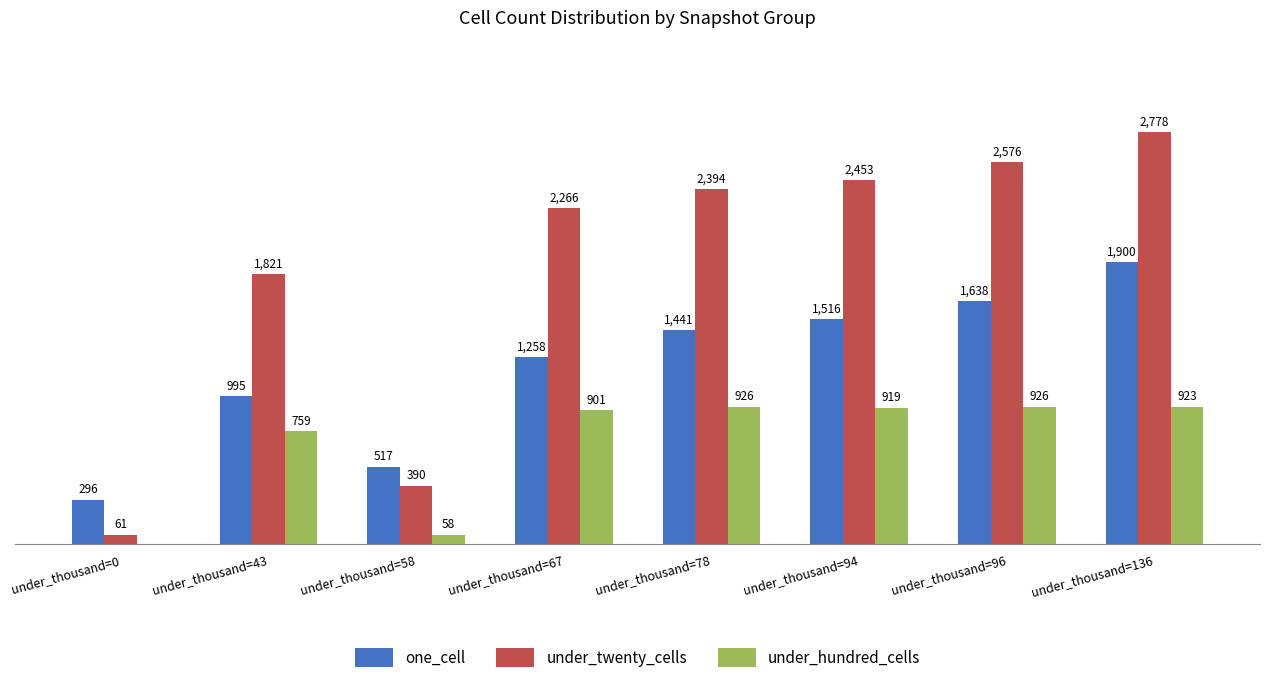

Where does the under_hundred_cells series first go above 919?

under_thousand=78